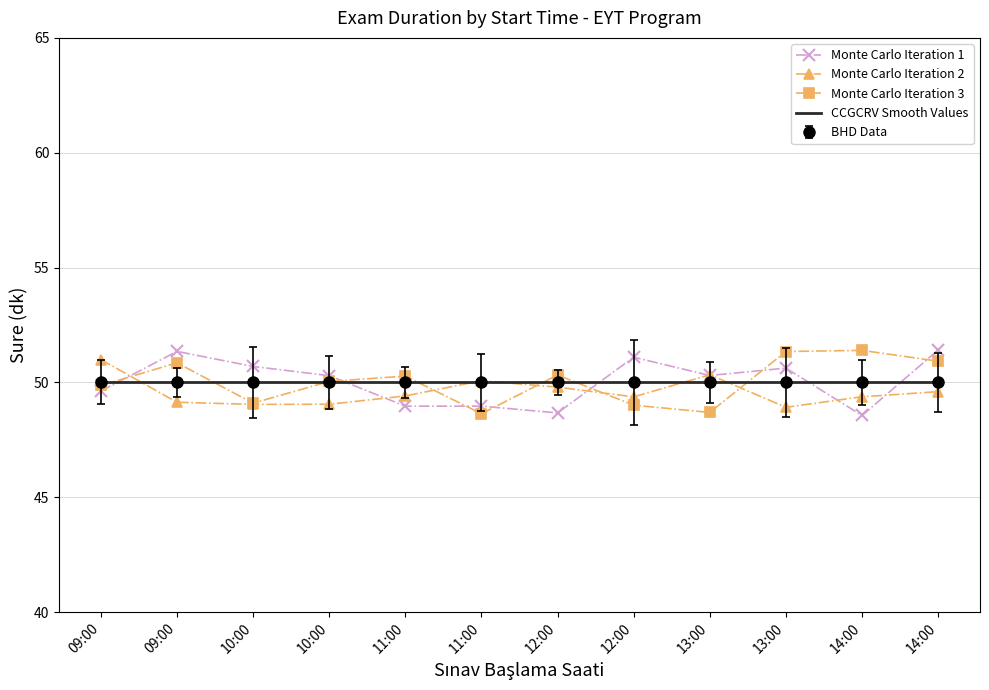

Which series has the largest total across all categories?

Monte Carlo Iteration 1